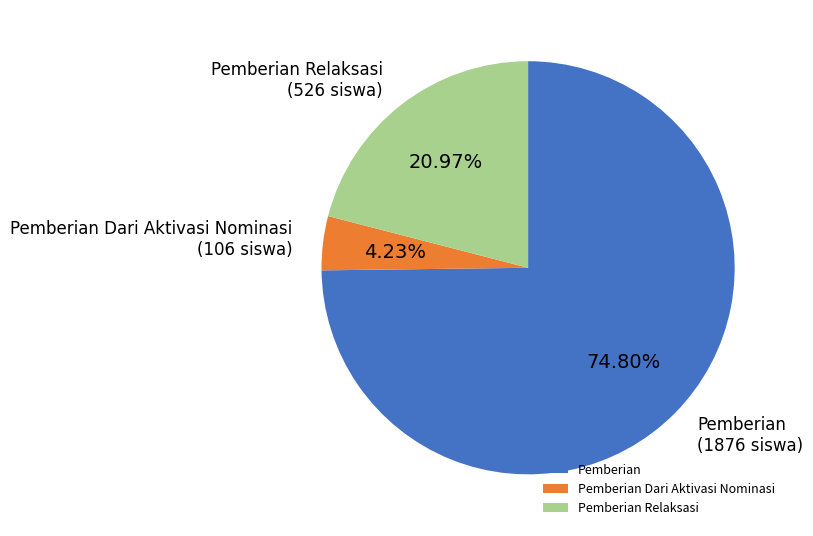

What is the ratio of the value at Pemberian Relaksasi to the value at Pemberian Dari Aktivasi Nominasi?

5.0